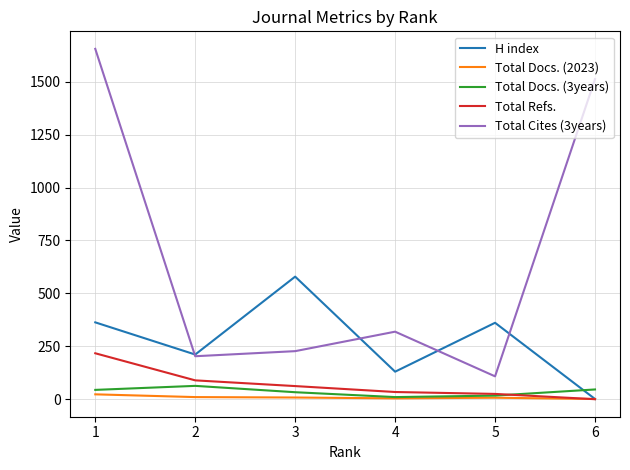

Count the number of categories in the chart.

6